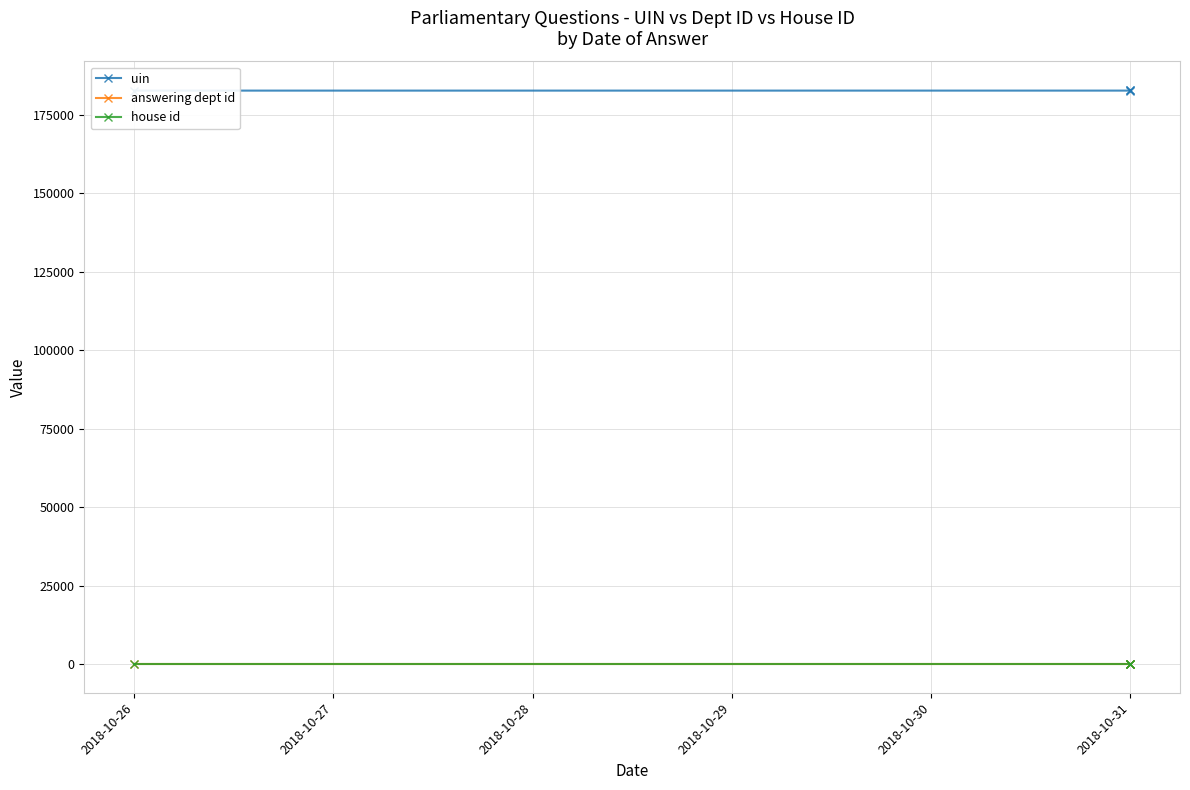

What are all the series names shown in the legend?

uin, answering dept id, house id